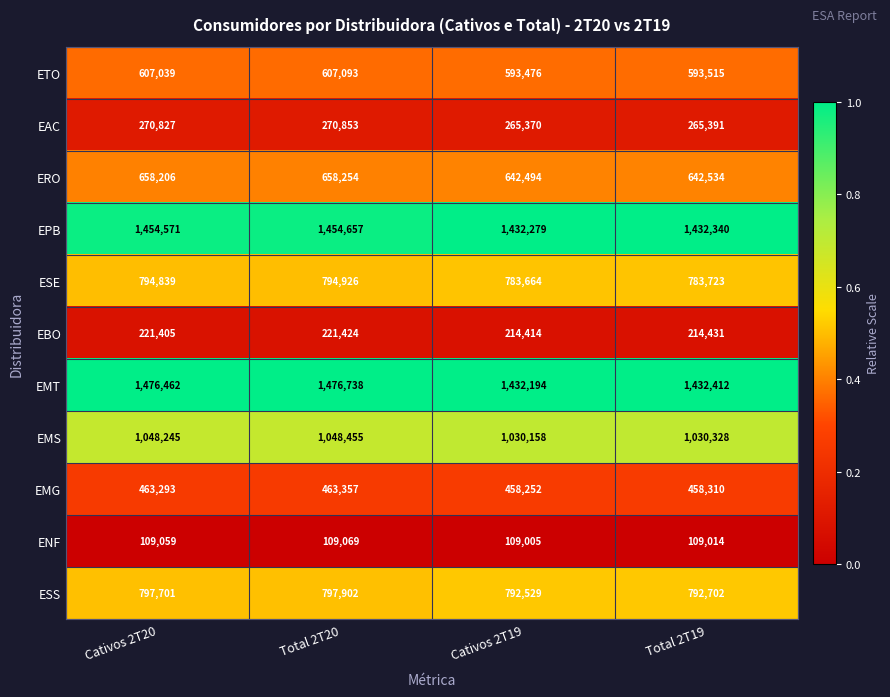

What is the greatest value displayed?

1476738